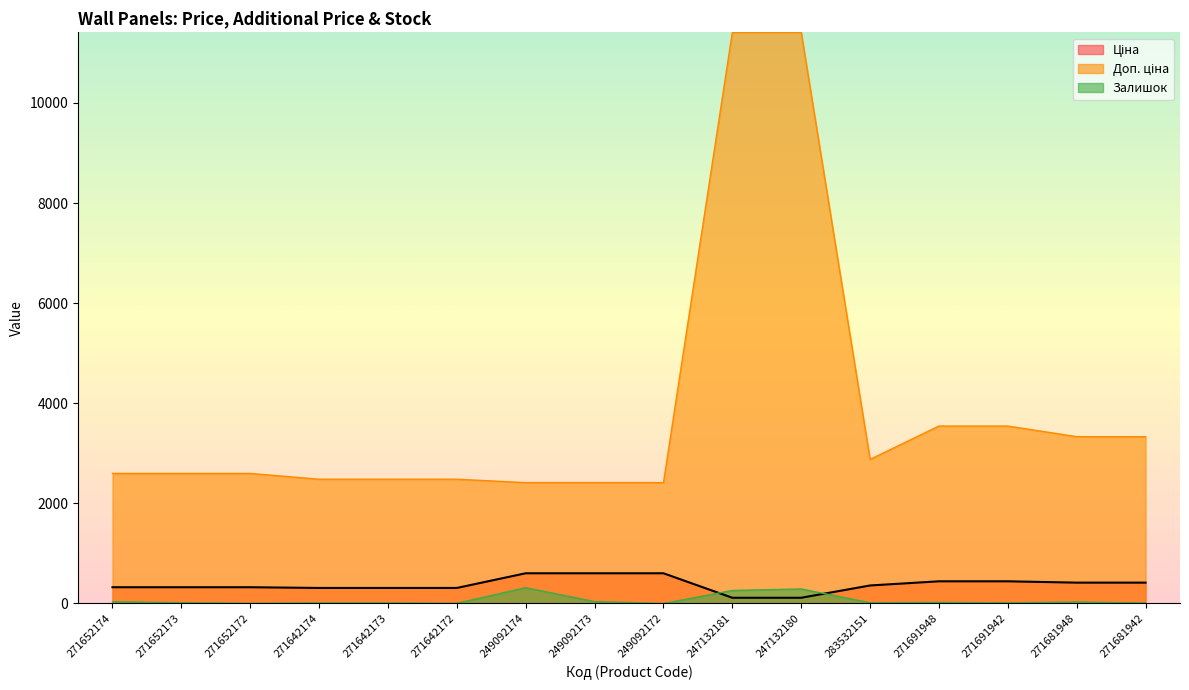

How many lines are shown in the chart?

3